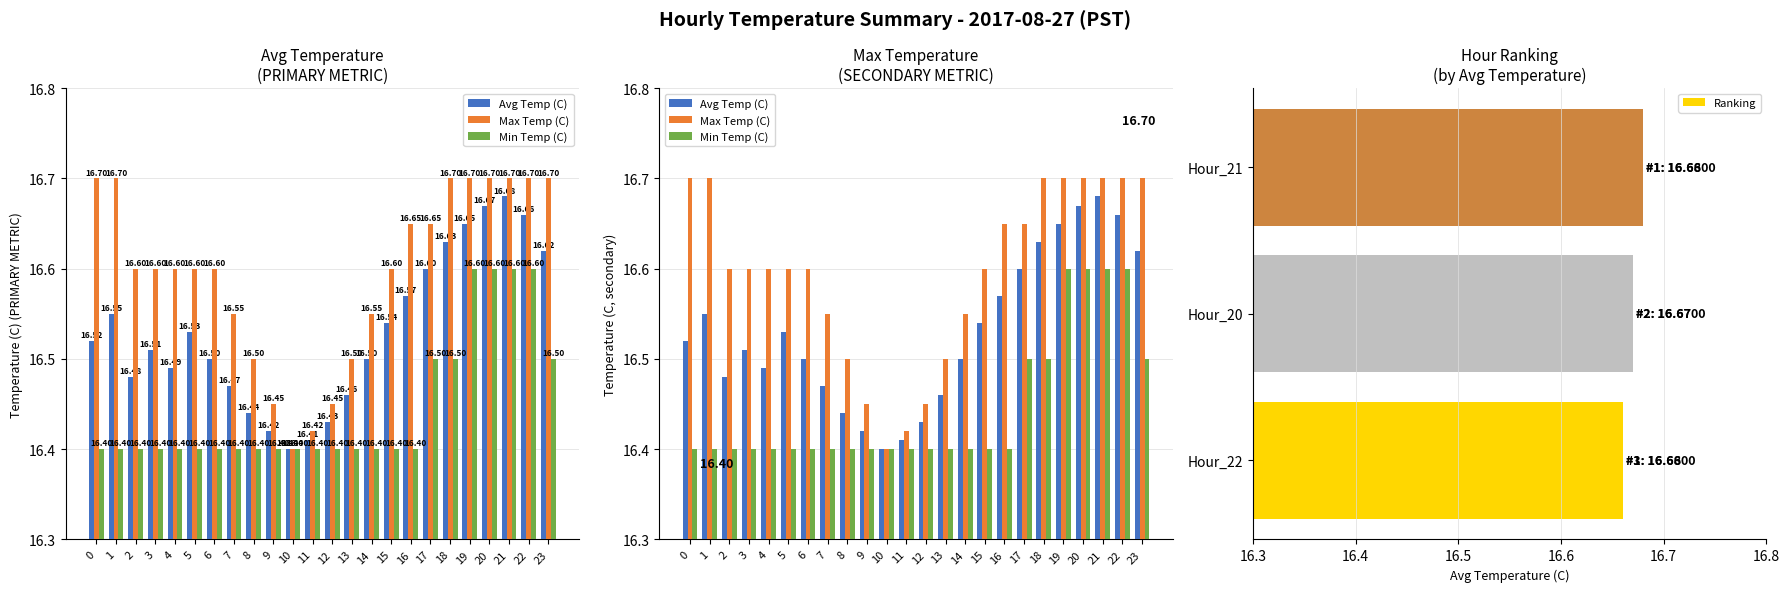

Reading left to right, list all the values displayed in this chart.

Avg Temp (C): 0=16.5	1=16.6	2=16.5	3=16.5	4=16.5	5=16.5	6=16.5	7=16.5	8=16.4	9=16.4	10=16.4	11=16.4	12=16.4	13=16.5	14=16.5	15=16.5	16=16.6	17=16.6	18=16.6	19=16.6	20=16.7	21=16.7	22=16.7	23=16.6
Max Temp (C): 0=16.7	1=16.7	2=16.6	3=16.6	4=16.6	5=16.6	6=16.6	7=16.6	8=16.5	9=16.4	10=16.4	11=16.4	12=16.4	13=16.5	14=16.6	15=16.6	16=16.6	17=16.6	18=16.7	19=16.7	20=16.7	21=16.7	22=16.7	23=16.7
Min Temp (C): 0=16.4	1=16.4	2=16.4	3=16.4	4=16.4	5=16.4	6=16.4	7=16.4	8=16.4	9=16.4	10=16.4	11=16.4	12=16.4	13=16.4	14=16.4	15=16.4	16=16.4	17=16.5	18=16.5	19=16.6	20=16.6	21=16.6	22=16.6	23=16.5